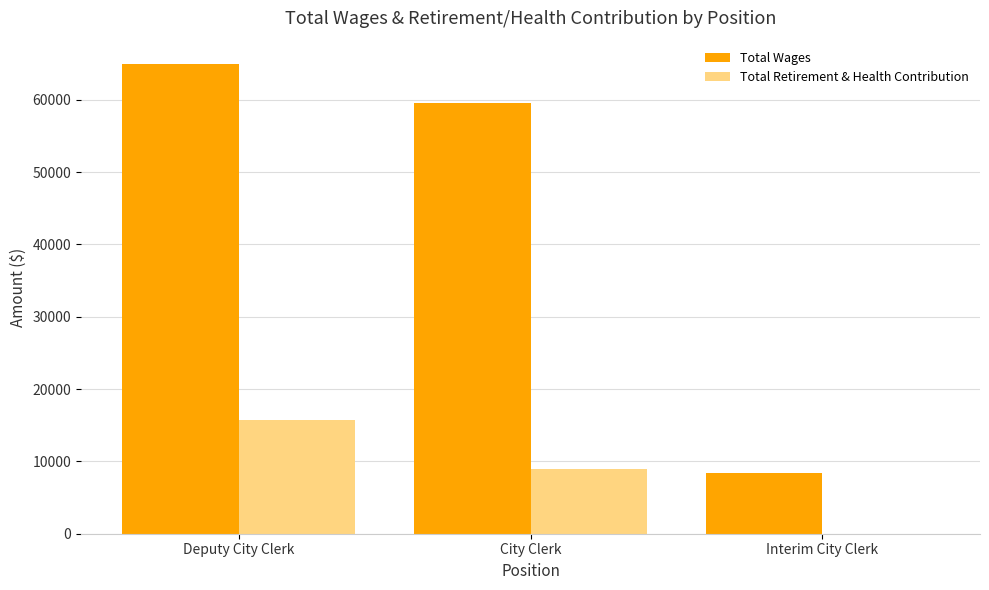

Is the value of Total Retirement & Health Contribution at City Clerk greater than the value of Total Wages at Deputy City Clerk?

No